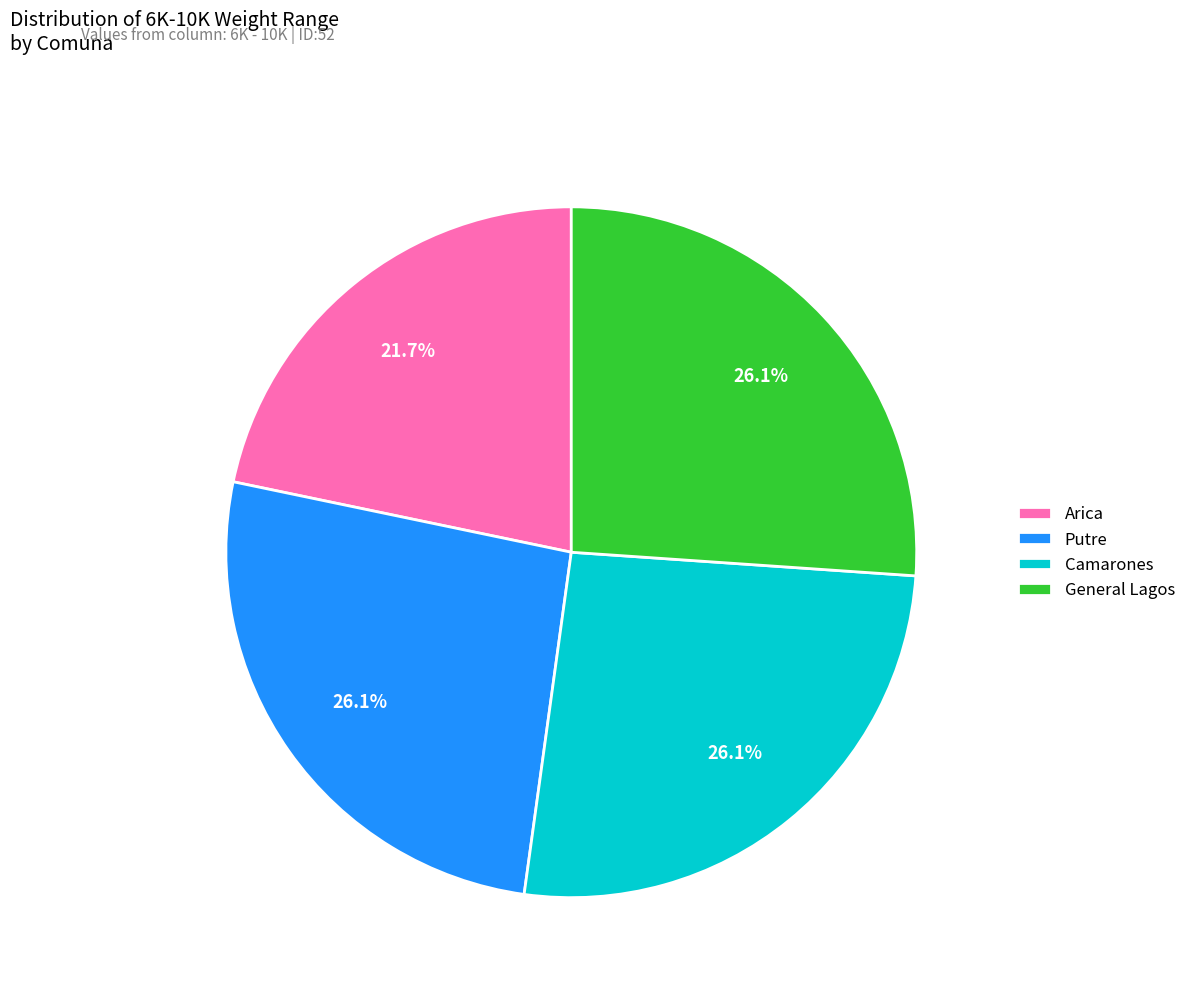

Is there a majority slice in this chart?

No